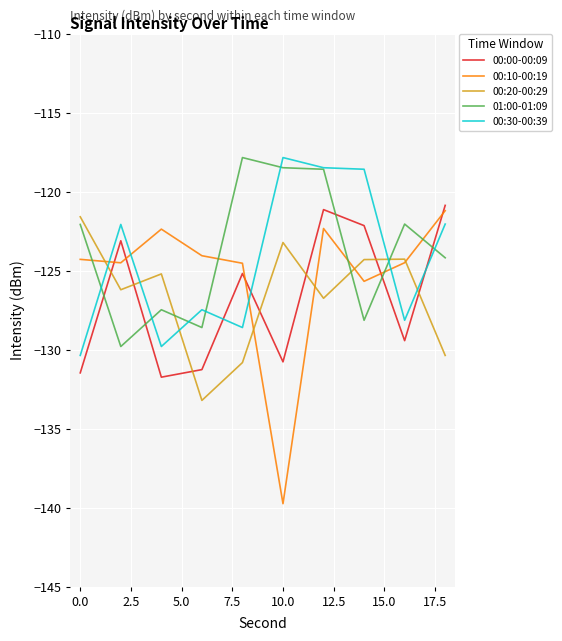

How many interior local peaks does the 00:10-00:19 series have?

2